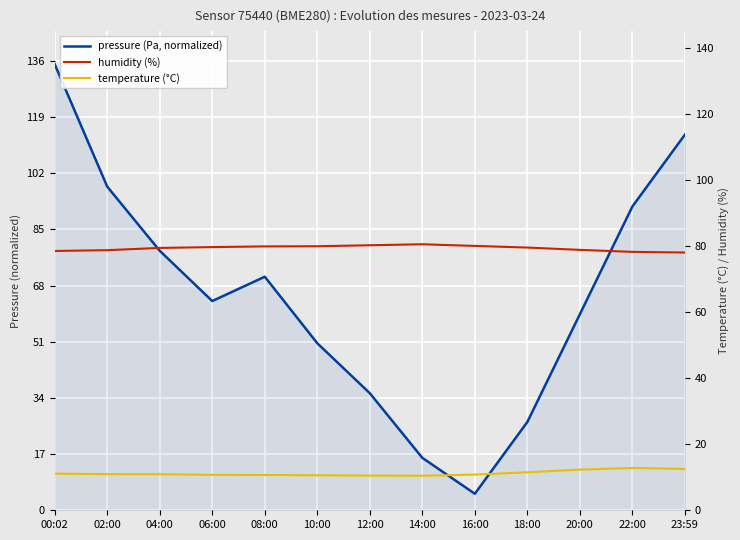

What position from the right is 18:00?

4